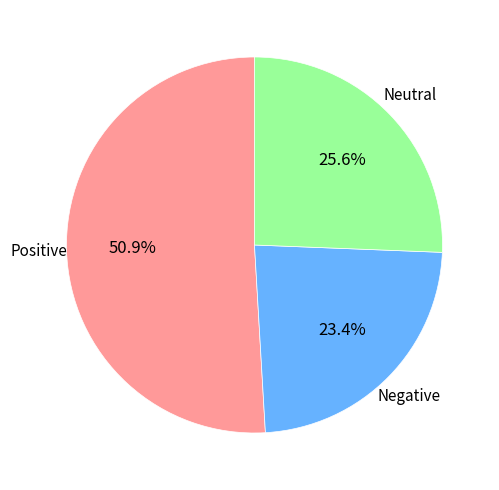

How many slices are in this pie chart?

3